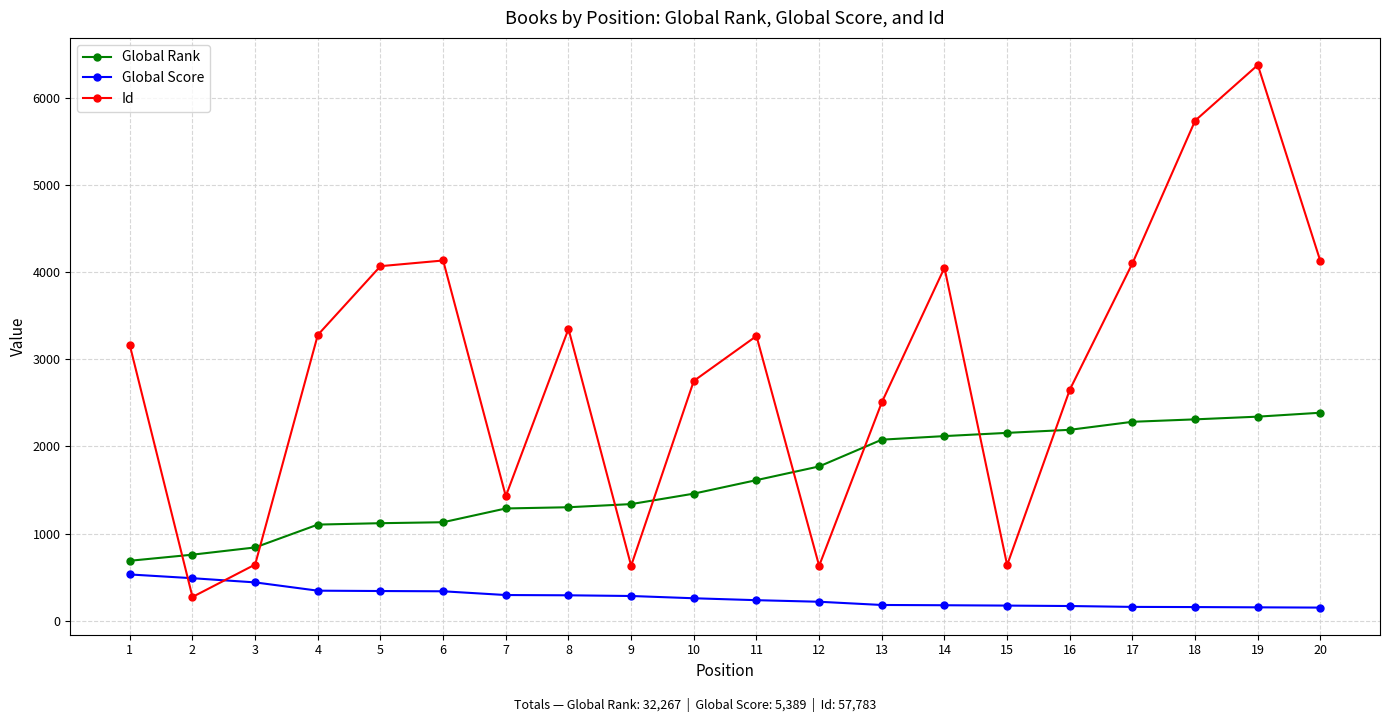

What is the total value across all series at 20?

6658